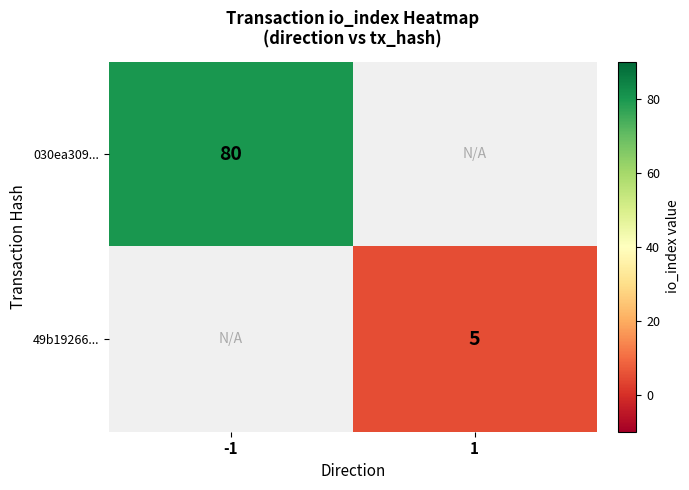

Is the value of 49b19266... at 1 greater than the value of 030ea309... at -1?

No